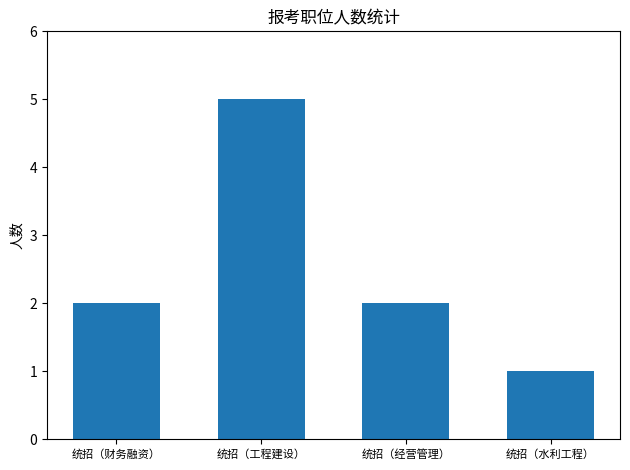

Reading left to right, transcribe all the data shown in this chart.

统招（财务融资）=2	统招（工程建设）=5	统招（经营管理）=2	统招（水利工程）=1